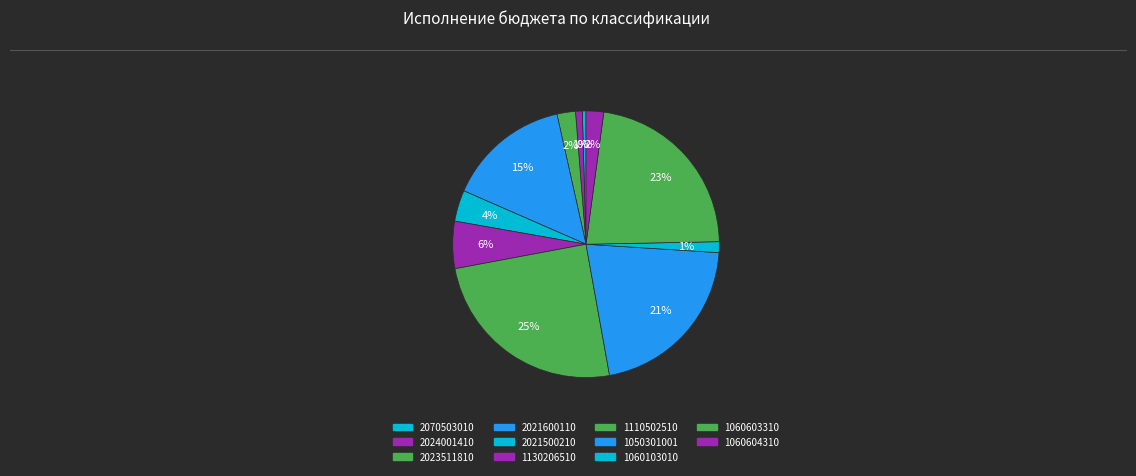

Does 1060604310 represent more than half of the total?

No